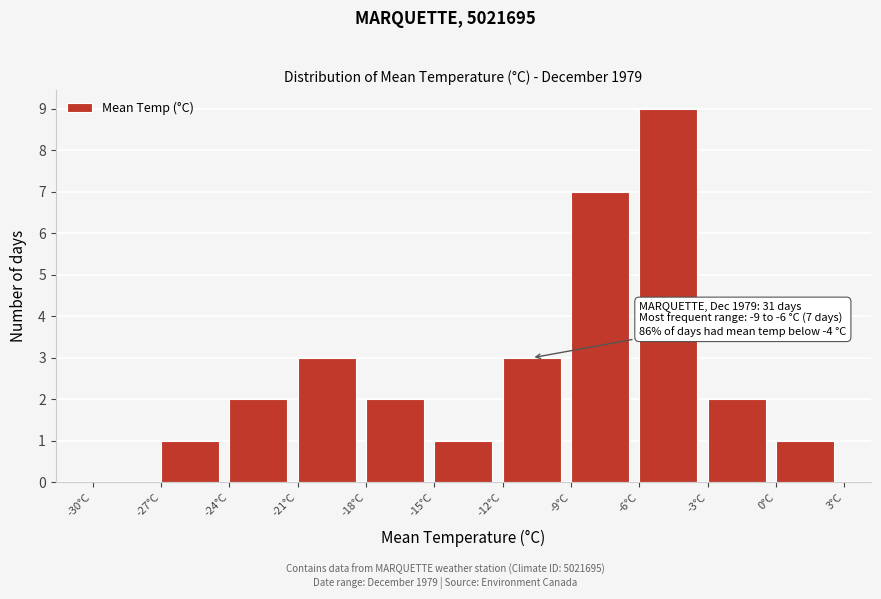

Over which range of the x-axis is the bar tallest?

-6 to -3